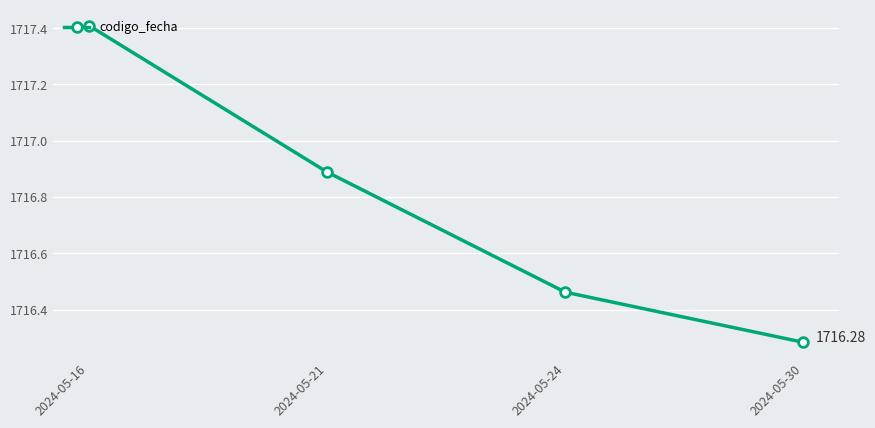

List the labels in order of value, smallest first.

2024-05-30, 2024-05-24, 2024-05-21, 2024-05-16